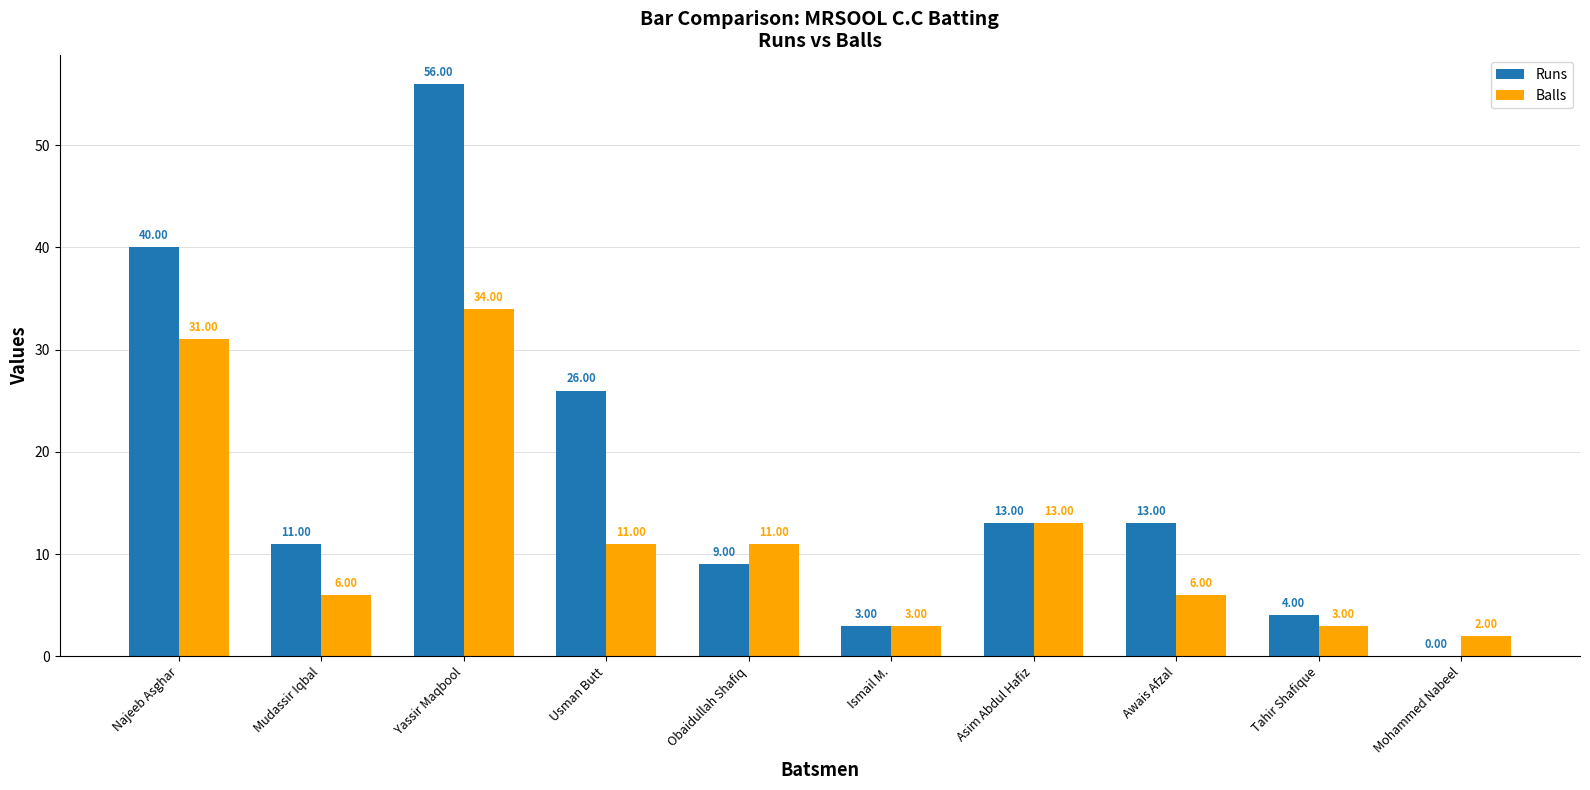

The value of Runs at Yassir Maqbool is 56. True or false?

True